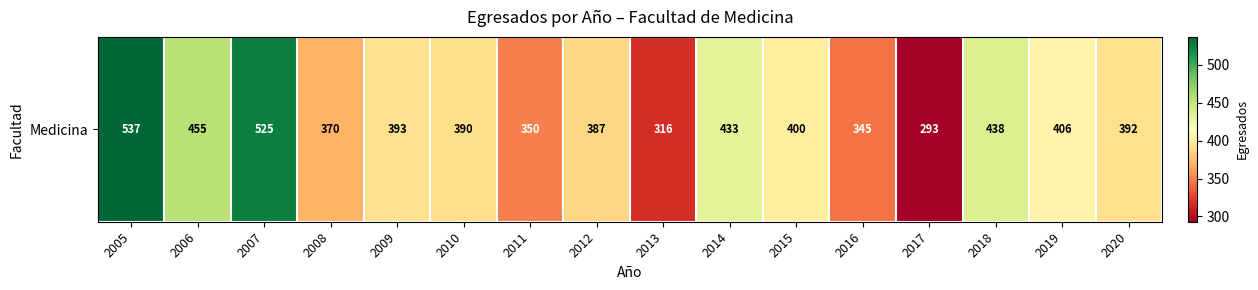

Between 2012 and 2013, which is larger?

2012